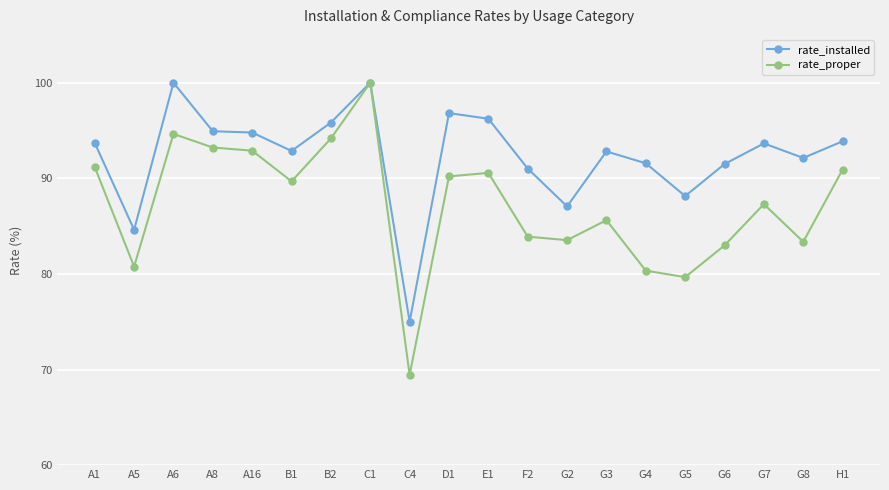

What is the total value across all series at G3?

178.4